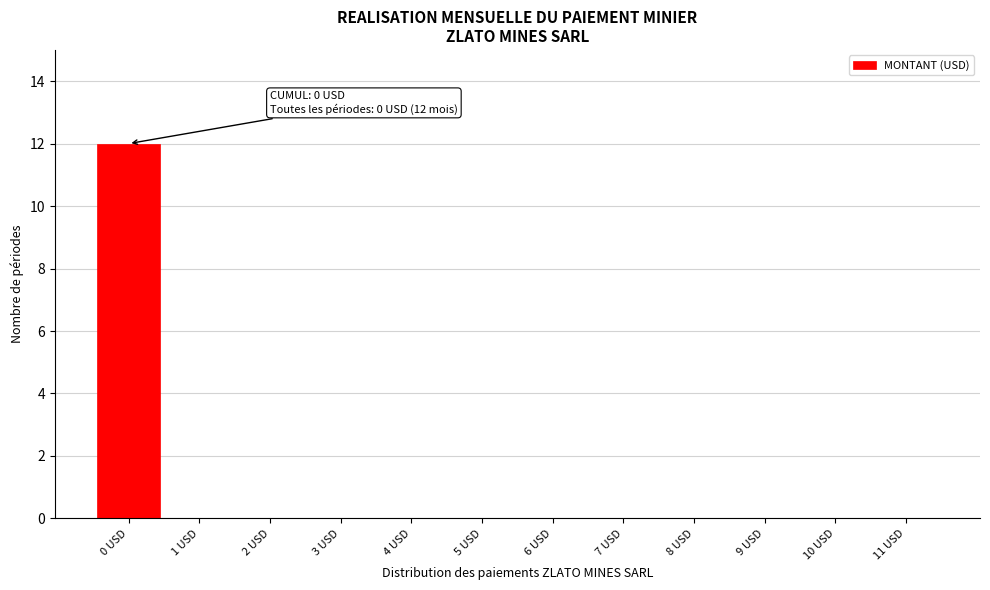

Reading left to right, what are all the values shown in this chart?

0 USD=12	1 USD=0	2 USD=0	3 USD=0	4 USD=0	5 USD=0	6 USD=0	7 USD=0	8 USD=0	9 USD=0	10 USD=0	11 USD=0